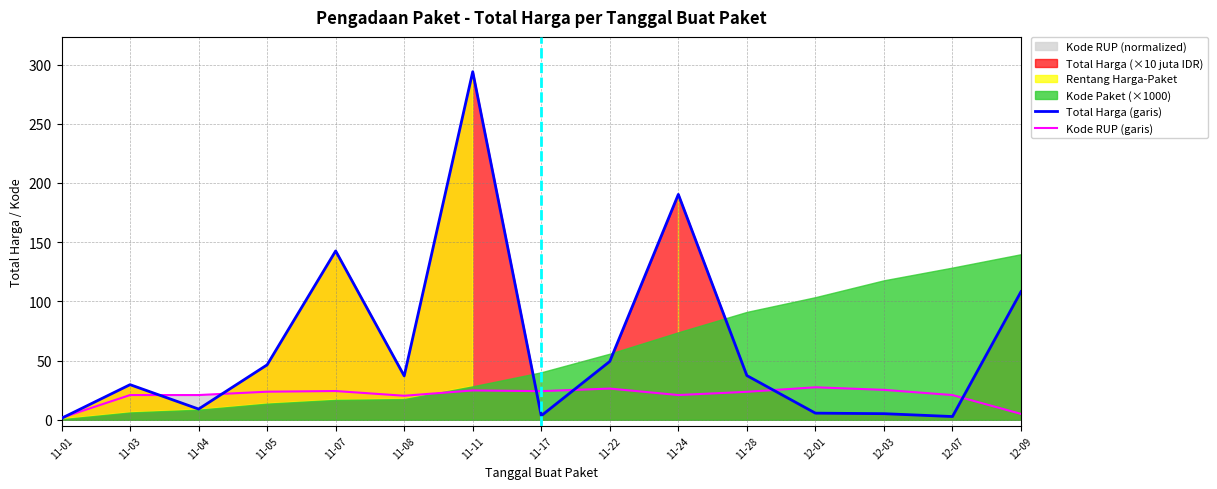

Rank the series by their average value, from lowest to highest.

Kode RUP (garis), Total Harga (garis)